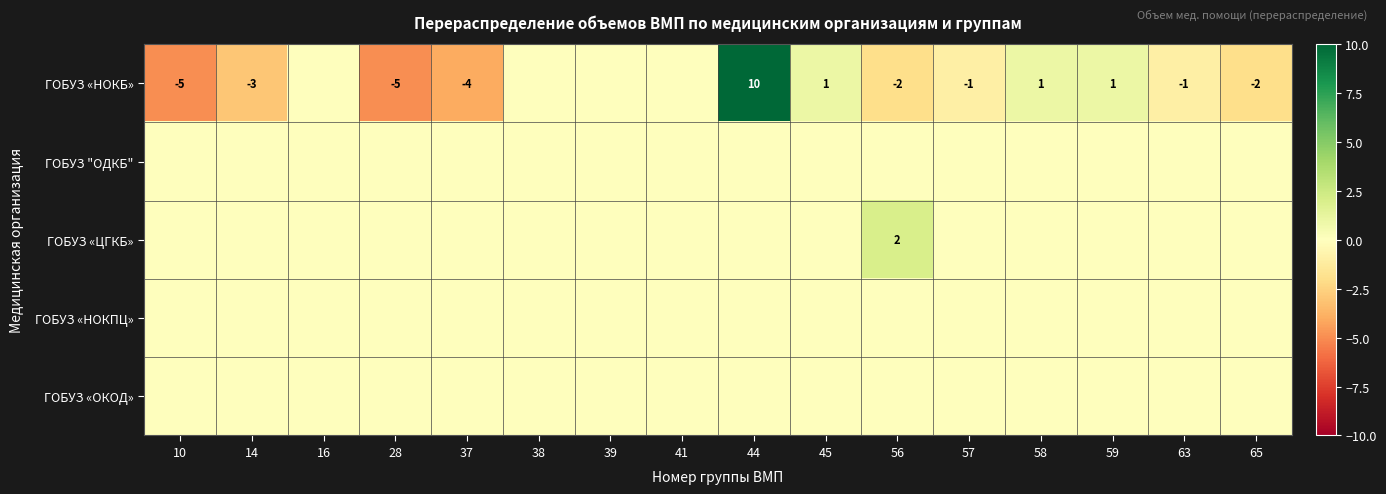

The ГОБУЗ «НОКБ» series shows -1 at 65. True or false?

False